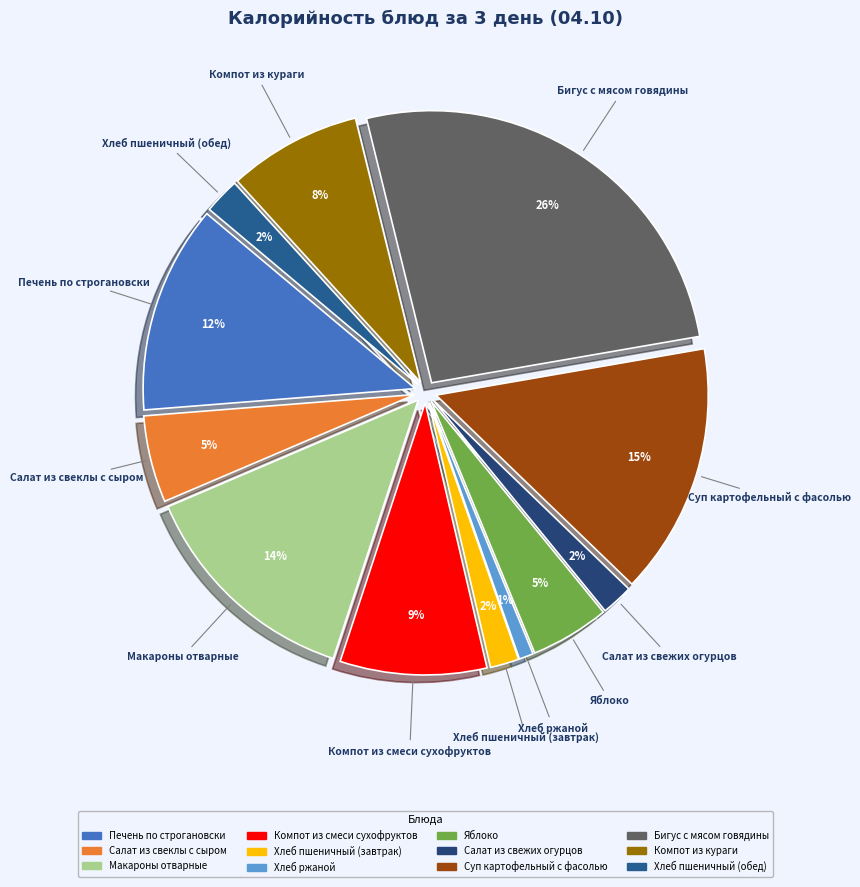

Which category has the smallest portion of the pie?

Хлеб ржаной